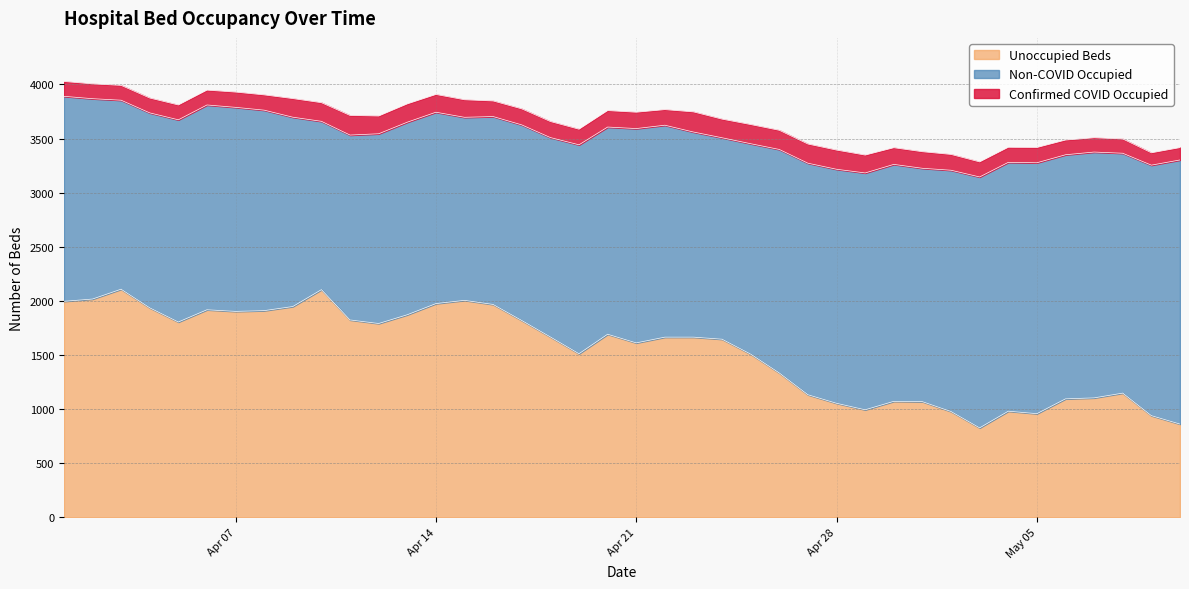

Is it true that Non-COVID Occupied equals 2162 at 27?

True